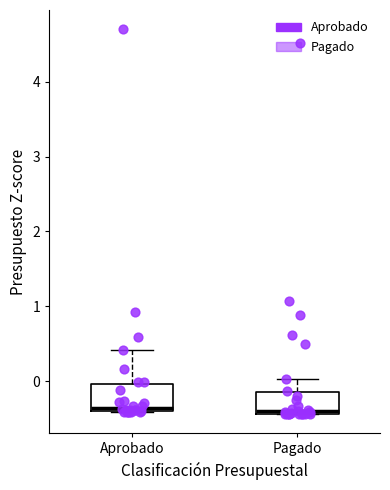

Reading left to right, read every box against the y-axis: the position of its median line, the range the box covers, and the ends of its whiskers. The values are not printed on the chart, so give them approximately, as read against the axis.

Aprobado: median -0.4 (just above the box's lower edge), box -0.4 to 0.0, whiskers -0.4 to 0.4
Pagado: median -0.4, box -0.4 to -0.1, whiskers -0.4 to 0.0